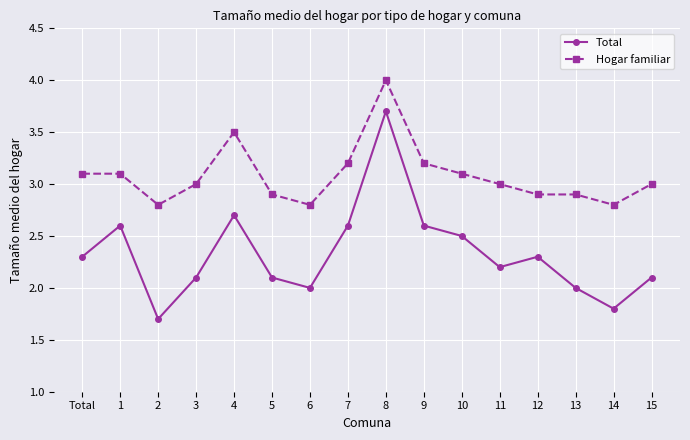

True or false: Total has a value of 2.1 at 3.

True